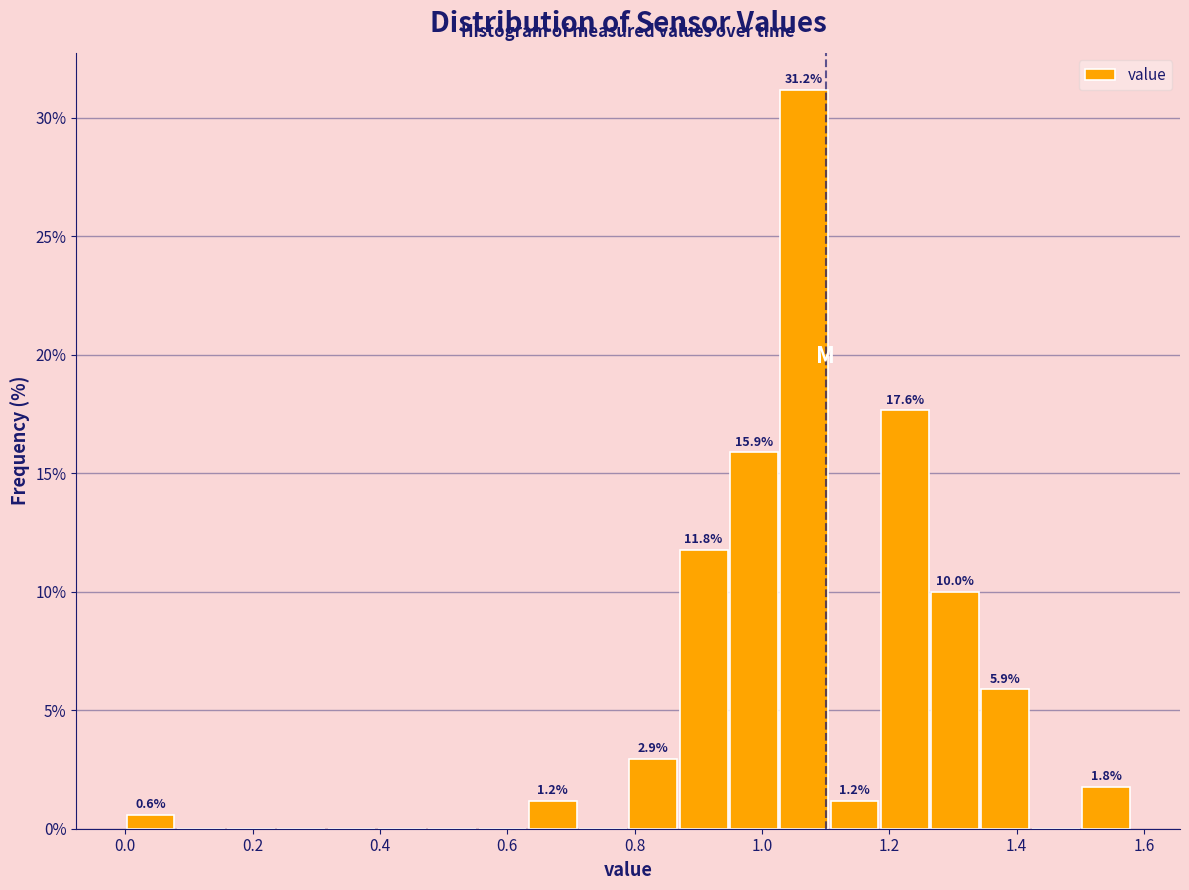

Read against the x-axis, roughly where is the centre of the tallest bar?

1.06